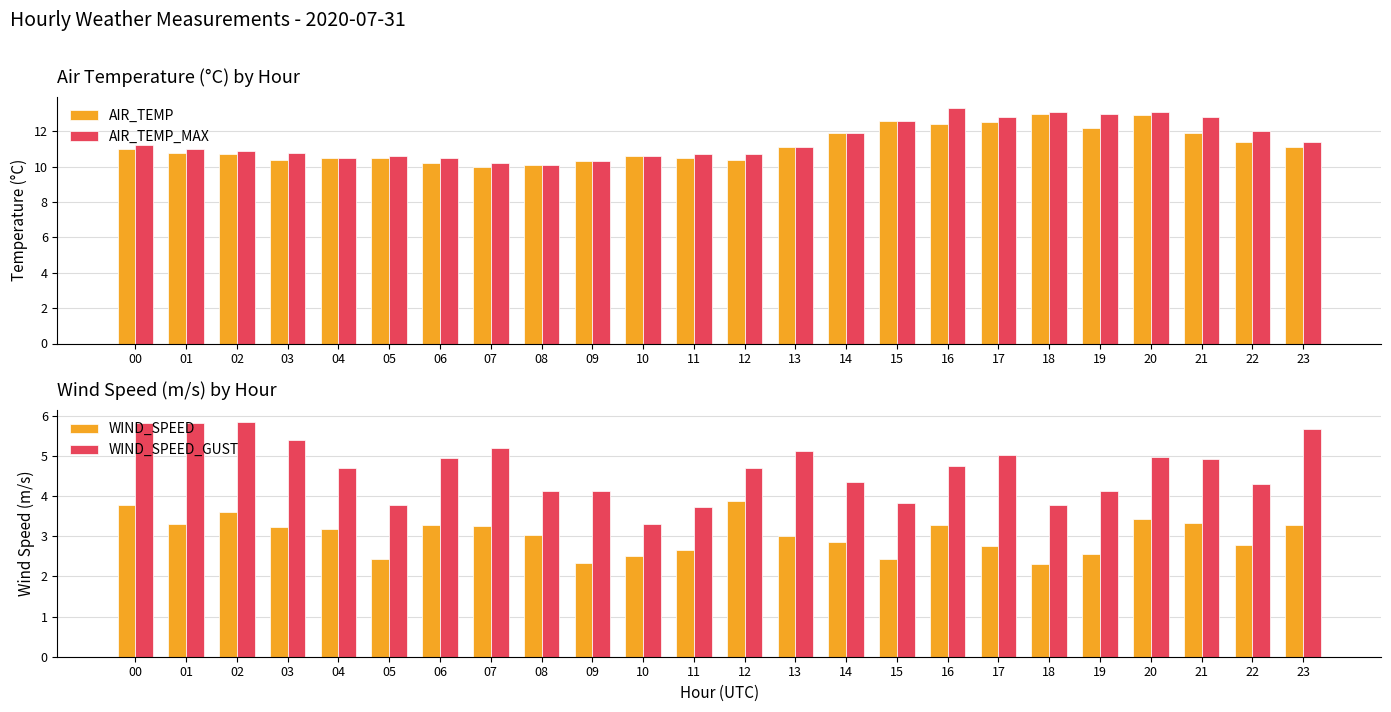

What is the value of the AIR_TEMP_MAX bar at the 1st from the left?

11.2